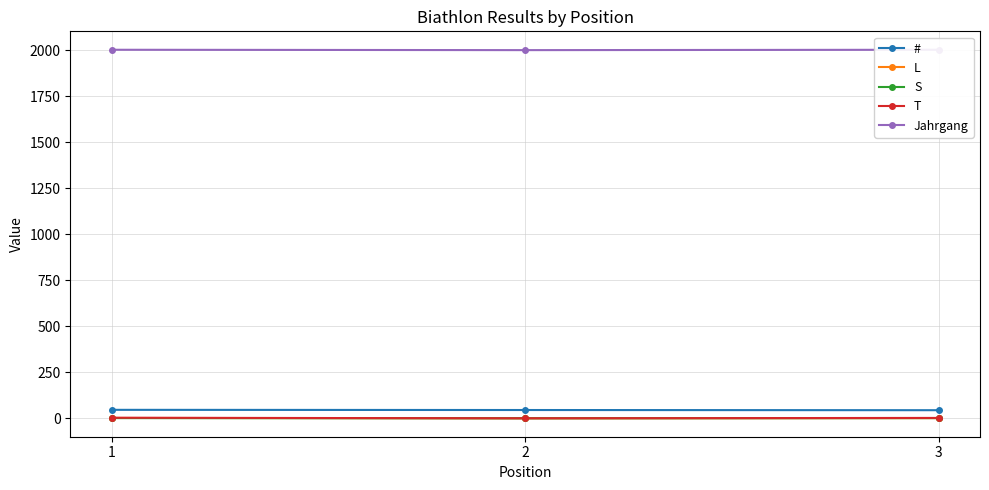

Is it true that L equals 3 at 1?

False